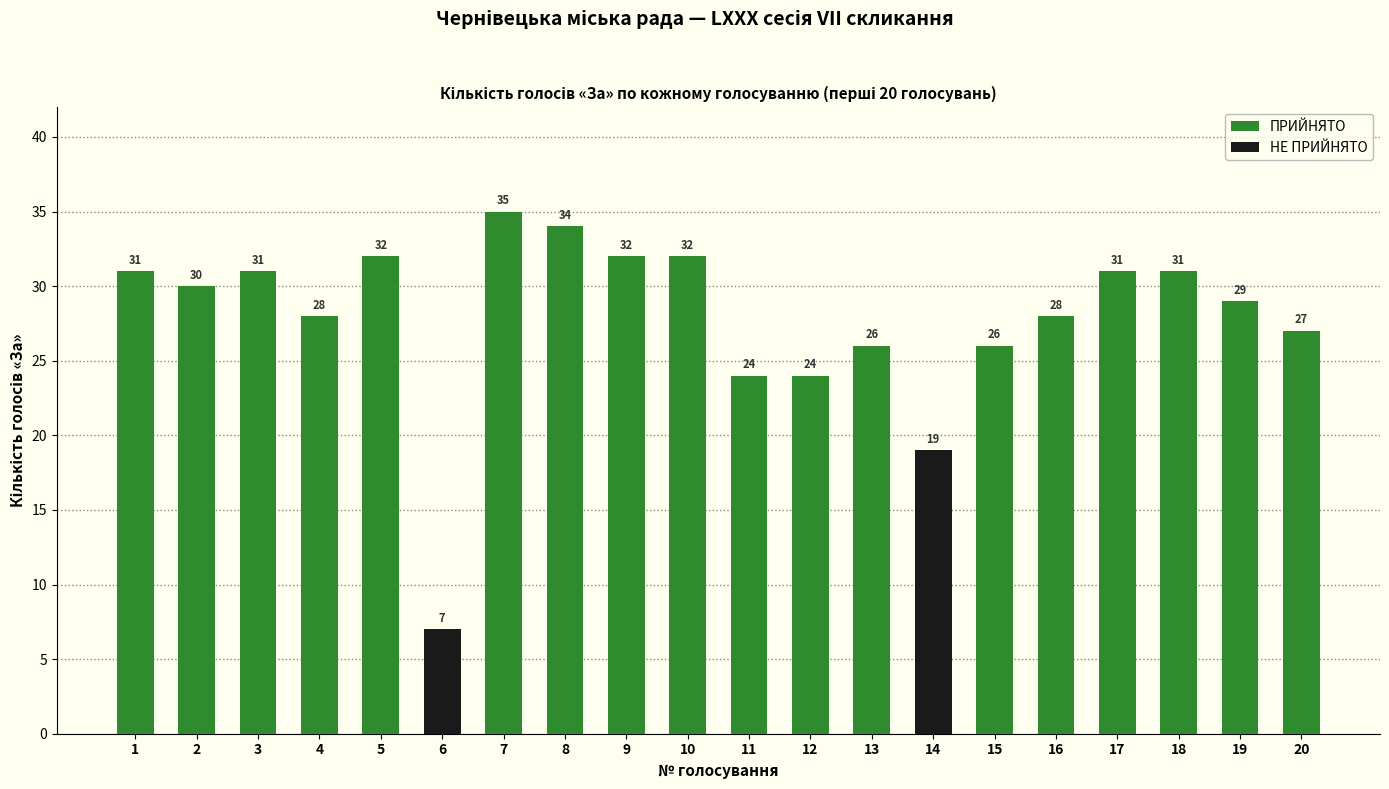

What is the difference between the За (Voted For) values at 6 and 18?

24